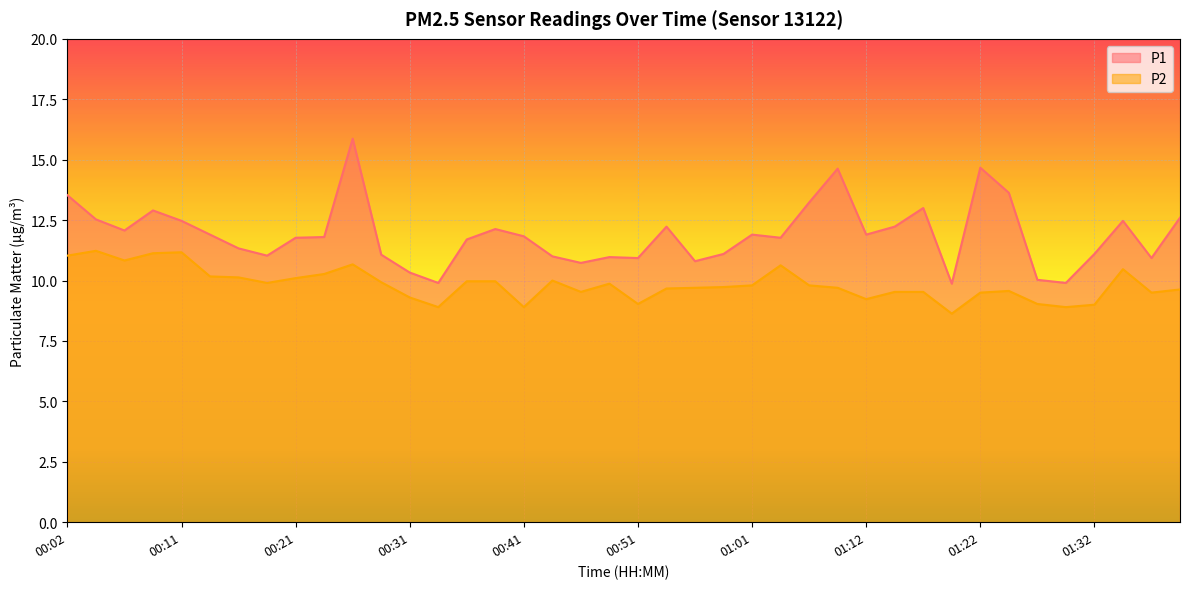

Rank the series by their maximum value, from lowest to highest.

P2, P1